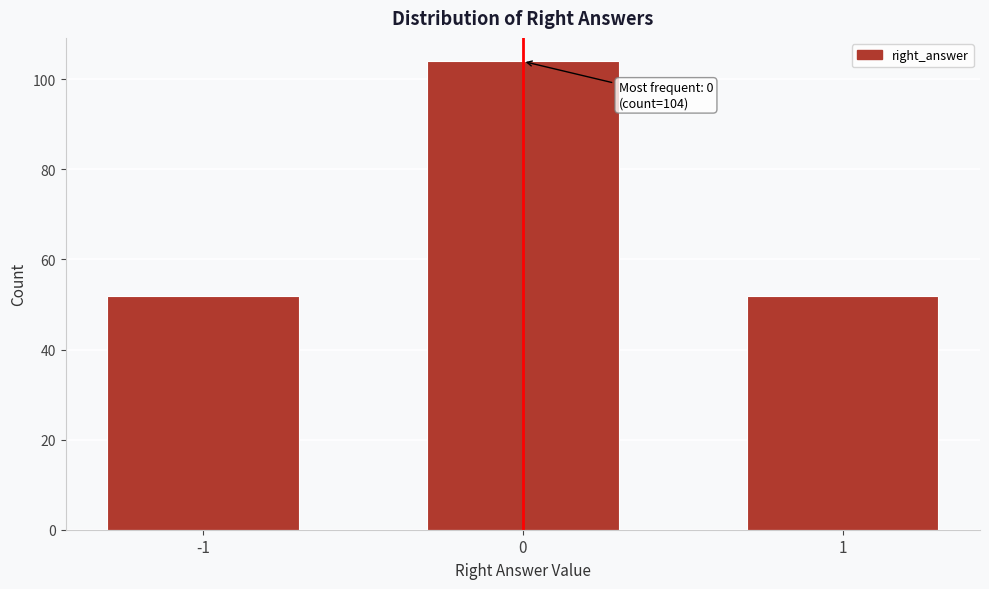

Reading left to right, transcribe all the data shown in this chart.

52	104	52